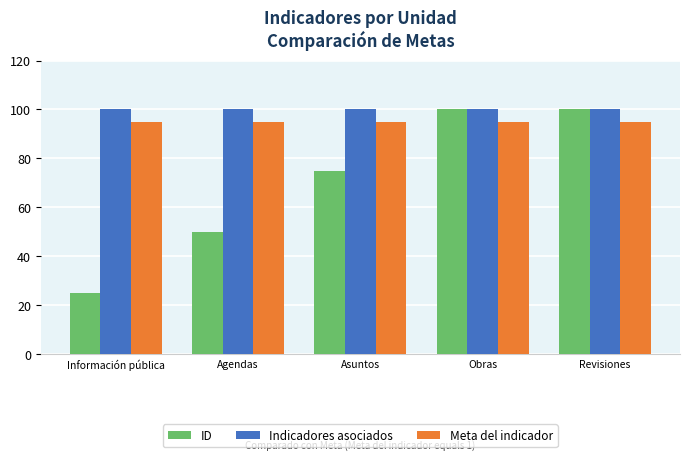

The value of Meta del indicador at Asuntos is 95. True or false?

True